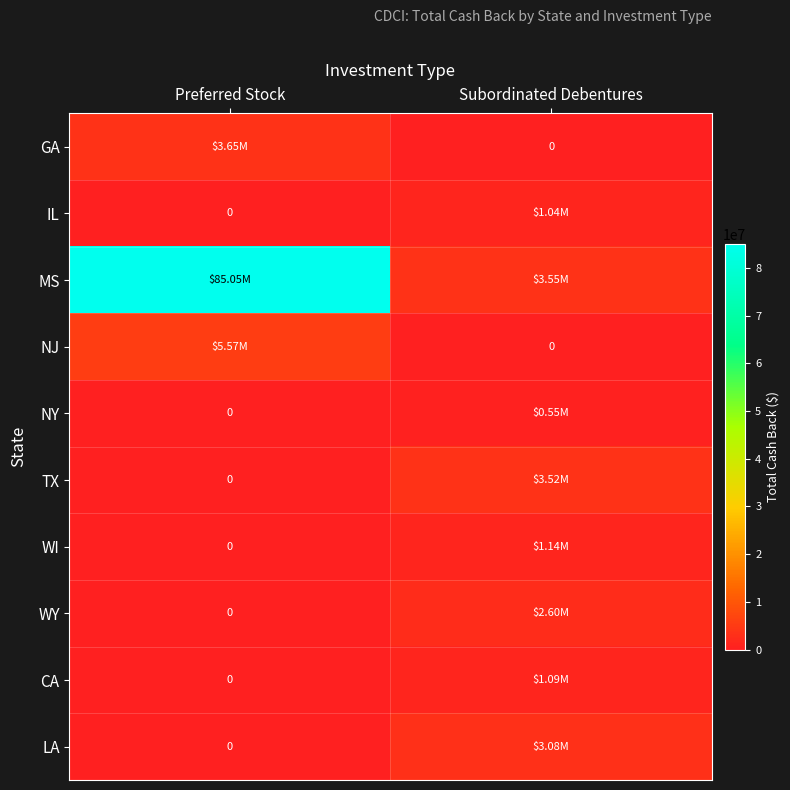

How many values in the TX series are below 3523697?

1